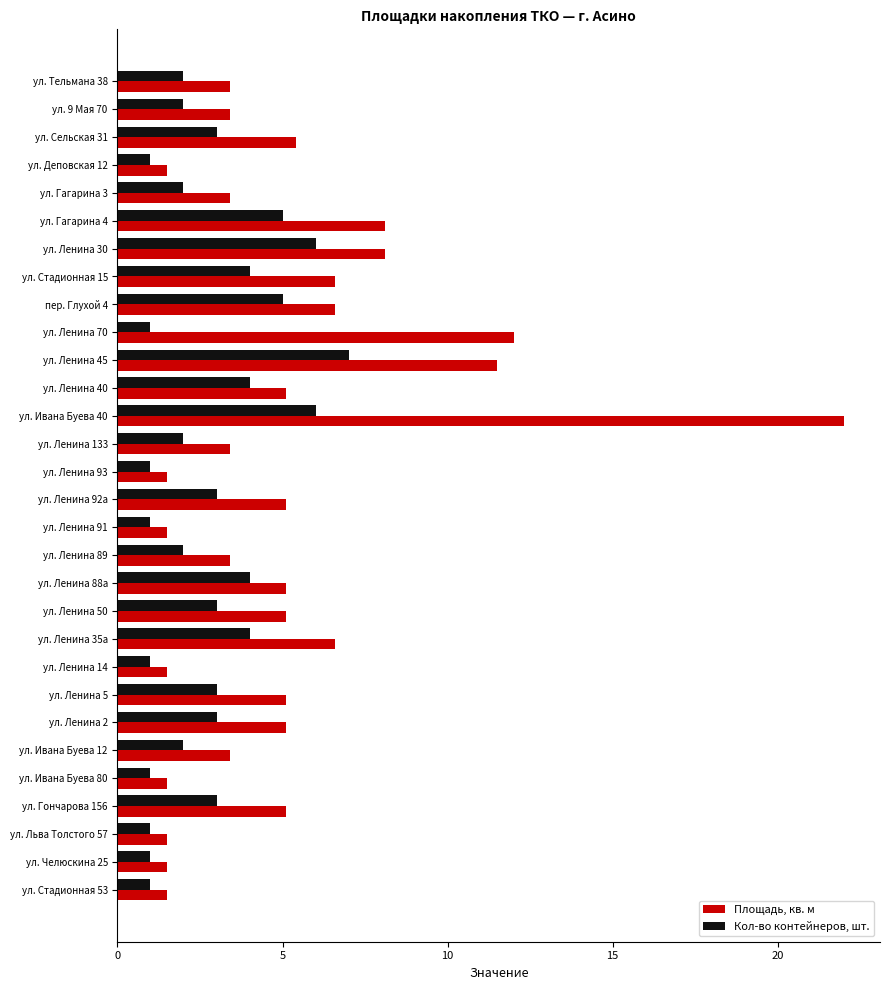

Which series has the largest total across all categories?

Площадь, кв. м